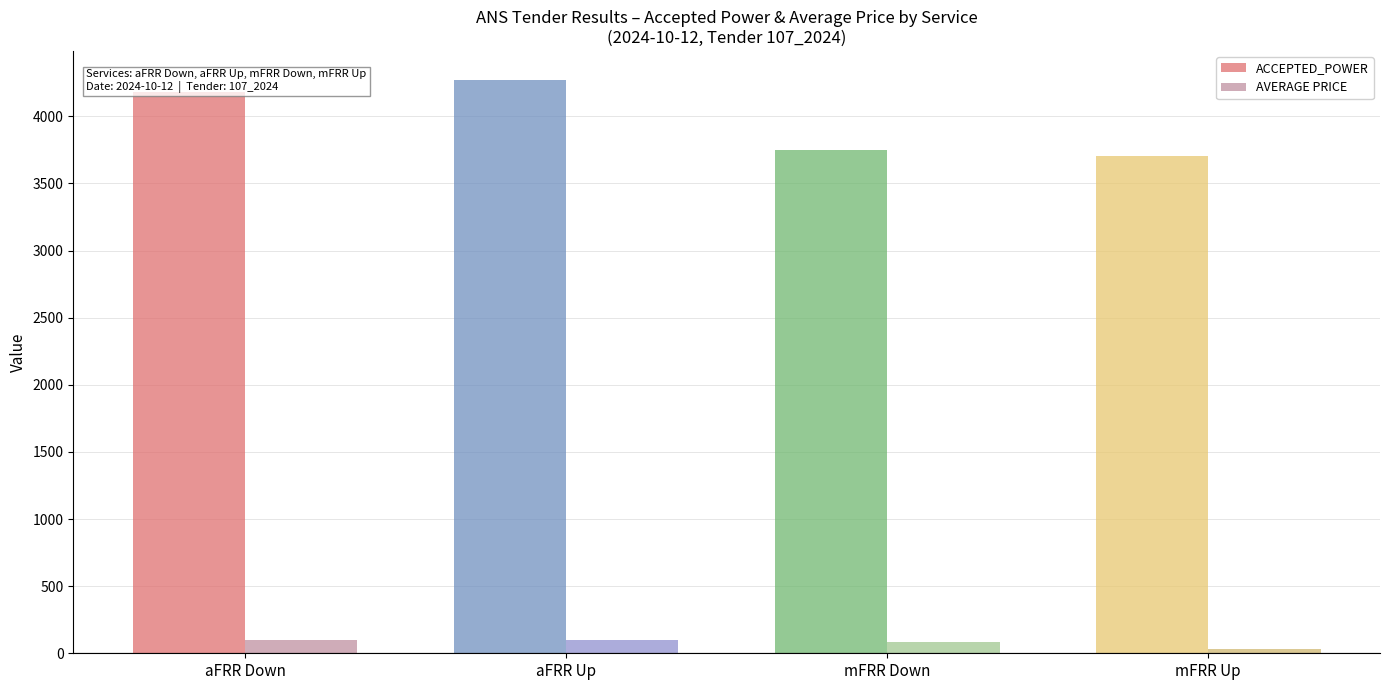

The AVERAGE PRICE series shows 35.5 at mFRR Up. True or false?

True